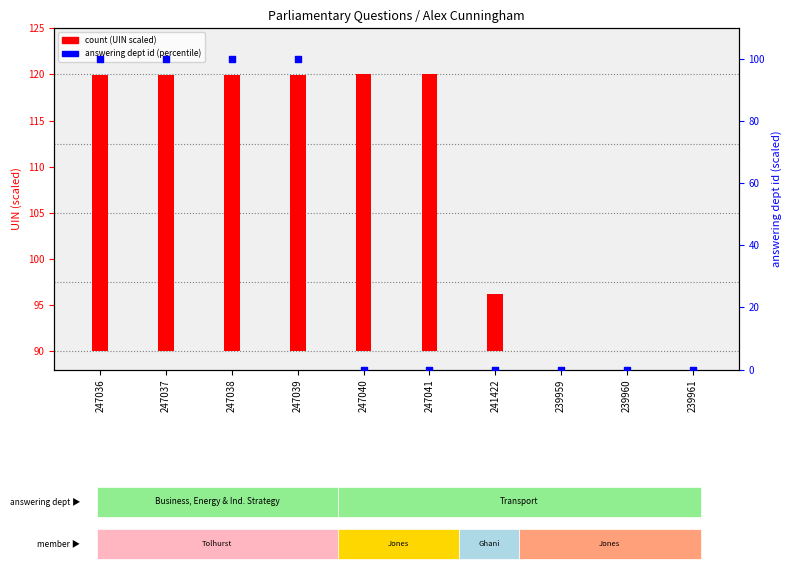

Is the value of count at 241422 greater than the value of answering dept id (percentile) at 247041?

Yes